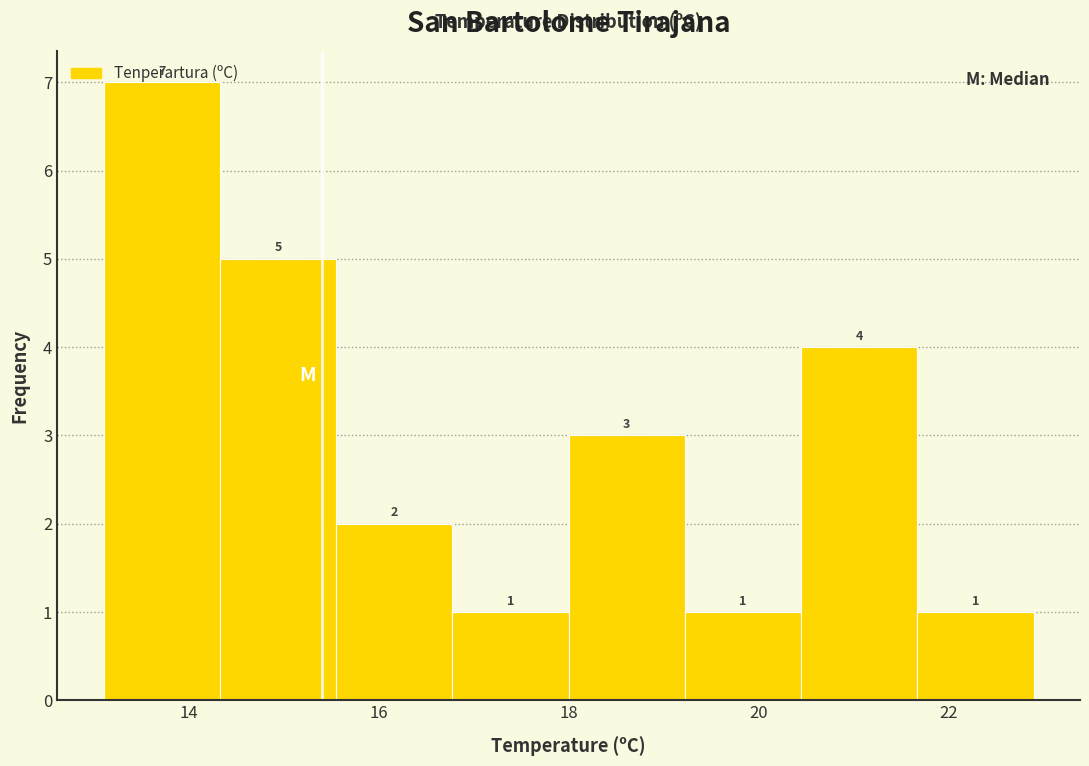

How tall is the bar that spans 18.0 to 19.2 on the x-axis? The bar edges are not printed on the chart, so give them approximately, as read against the axis.

3